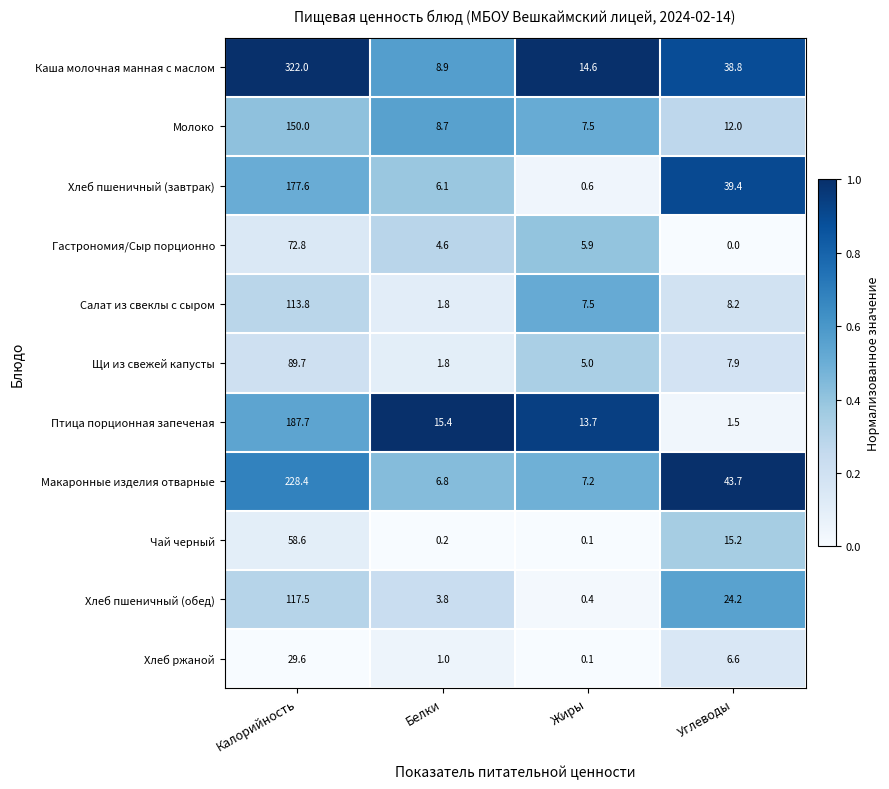

What is the sum of the Хлеб ржаной values at Калорийность and Белки?

30.6